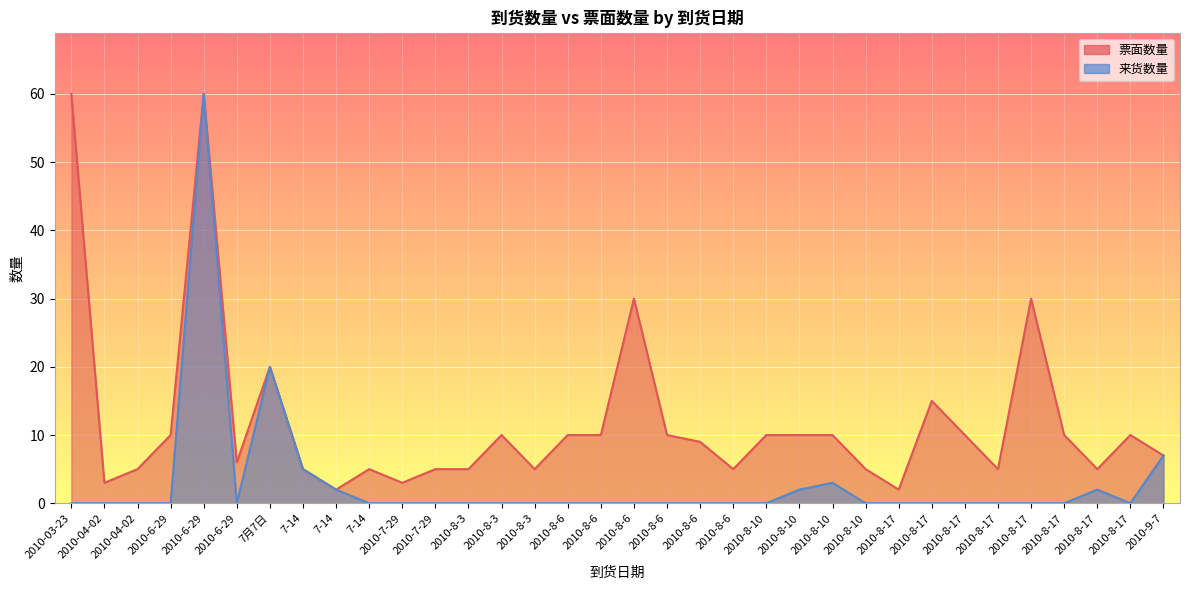

Where does the 票面数量 series first go above 10?

2010-03-23